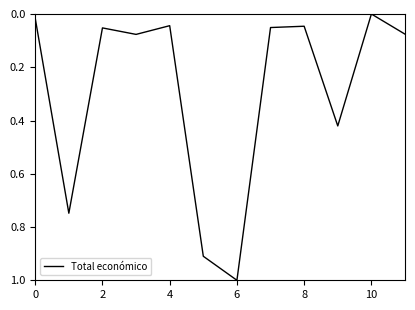

What is the difference between the maximum and minimum values?

1.0